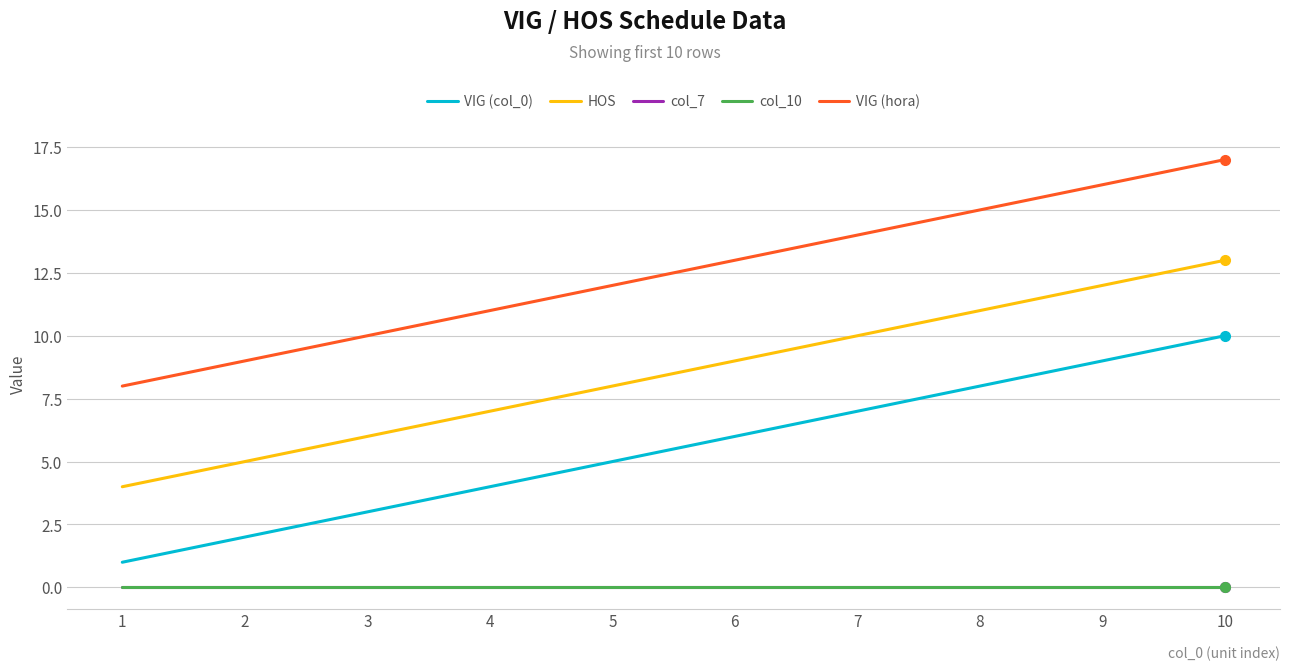

Is it true that VIG (col_0) equals 1 at 4?

False